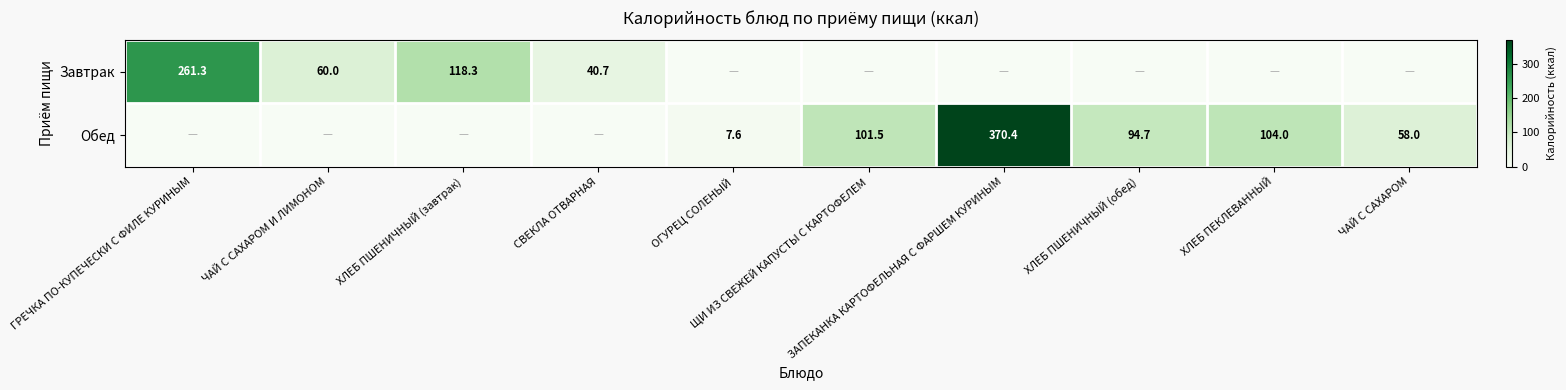

At which label does Обед first exceed 58?

ЩИ ИЗ СВЕЖЕЙ КАПУСТЫ С КАРТОФЕЛЕМ